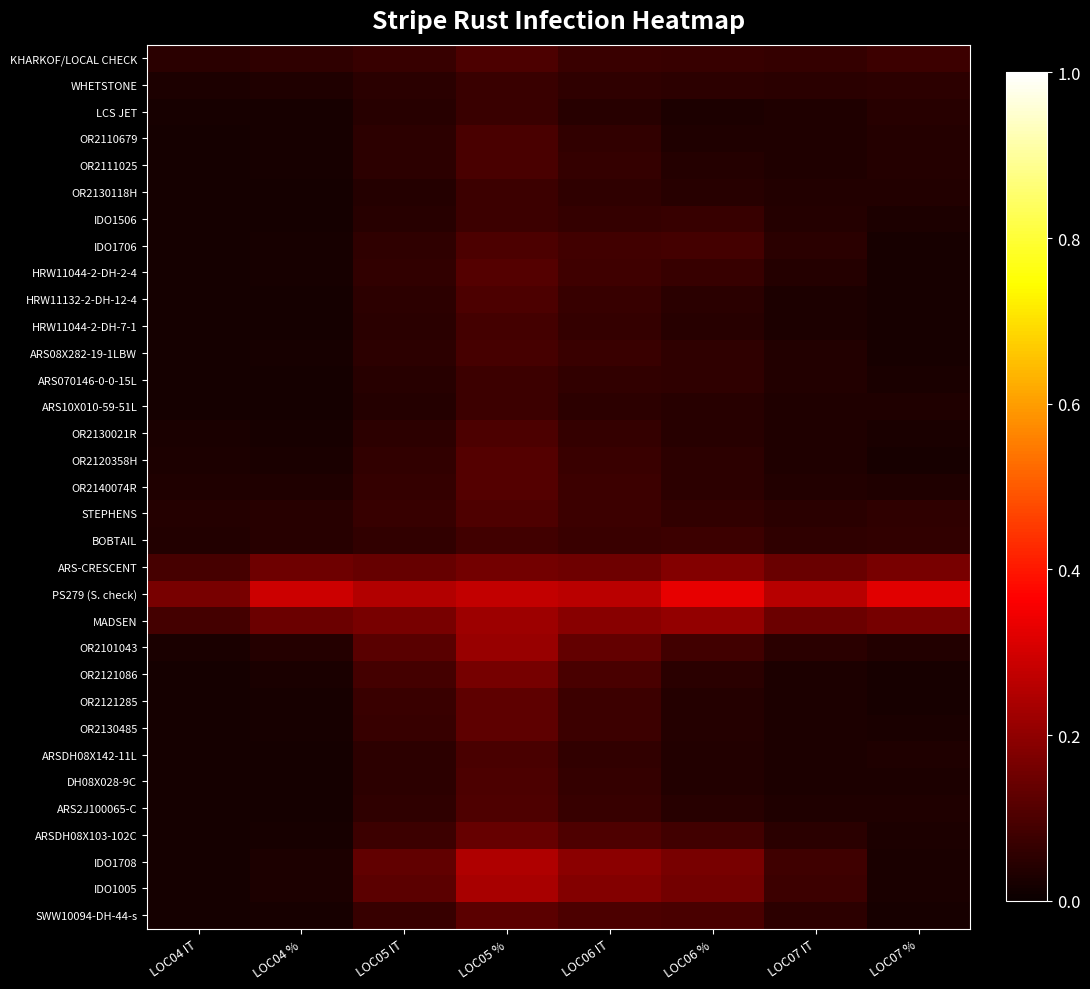

How many data points does each series have?

8